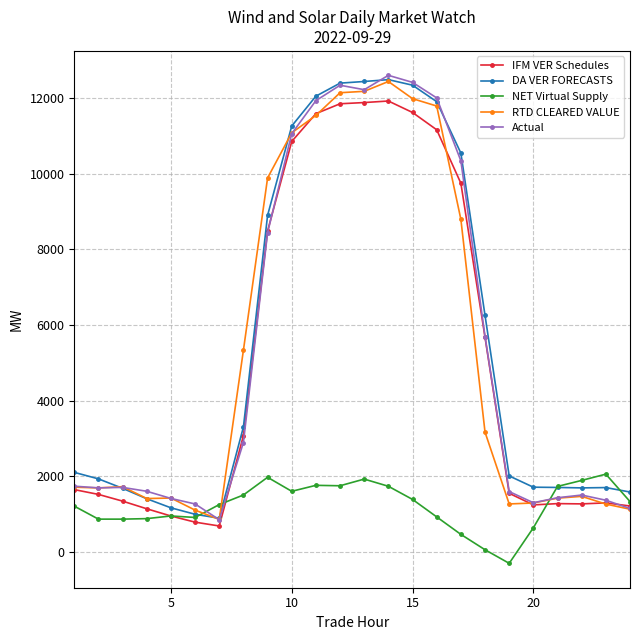

At how many categories does at least one series exceed 6582?

9